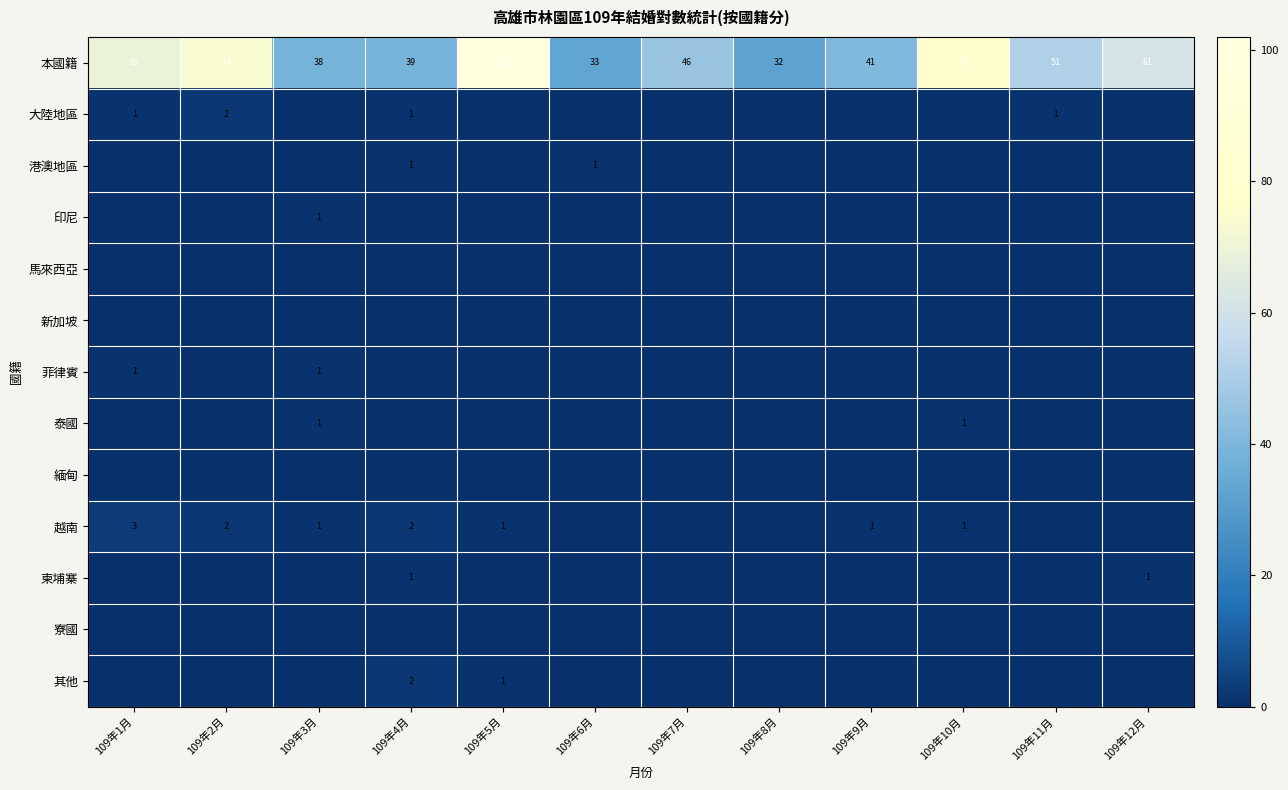

Where does the 本國籍 series first go above 51?

109年1月